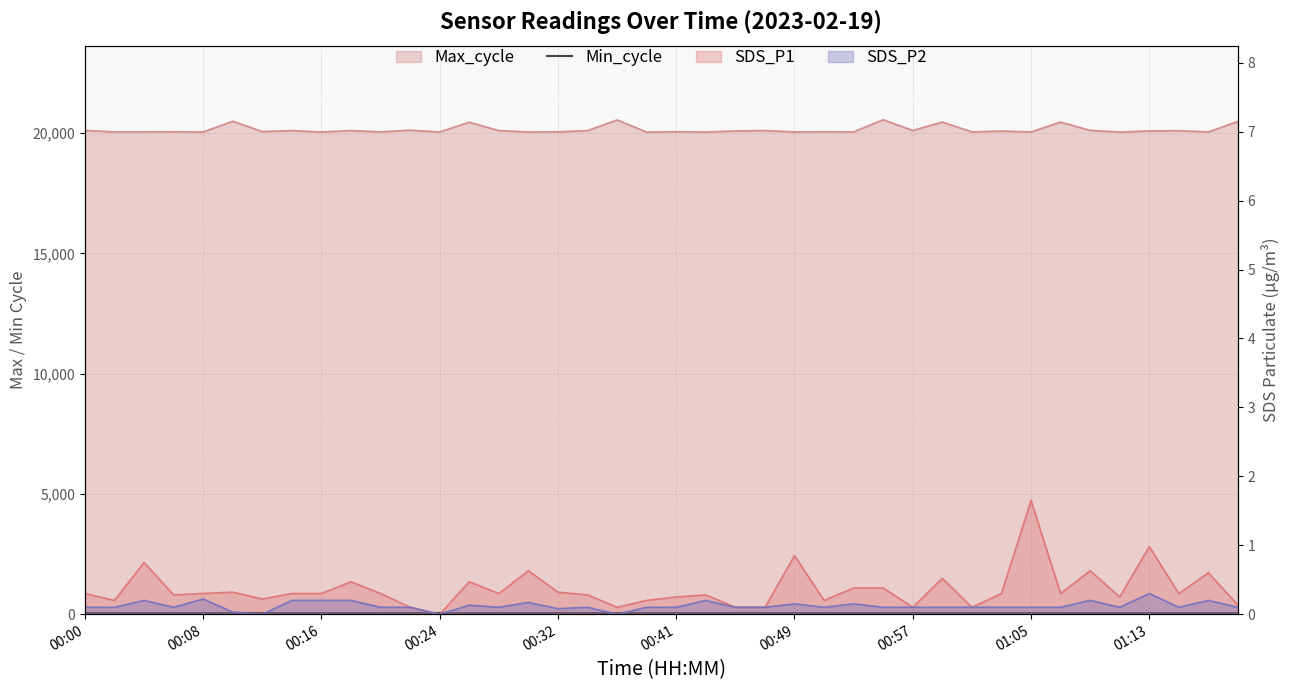

Reading left to right, extract all data points from this chart.

SDS_P1: 00:00=0.3	00:02=0.2	00:04=0.8	00:06=0.3	00:08=0.3	00:10=0.3	00:12=0.2	00:14=0.3	00:16=0.3	00:18=0.5	00:20=0.3	00:22=0.1	00:24=0.0	00:26=0.5	00:28=0.3	00:30=0.6	00:32=0.3	00:34=0.3	00:36=0.1	00:38=0.2	00:41=0.2	00:43=0.3	00:45=0.1	00:47=0.1	00:49=0.8	00:51=0.2	00:53=0.4	00:55=0.4	00:57=0.1	00:59=0.5	01:01=0.1	01:03=0.3	01:05=1.6	01:07=0.3	01:09=0.6	01:11=0.2	01:13=1.0	01:15=0.3	01:17=0.6	01:19=0.1
SDS_P2: 00:00=0.1	00:02=0.1	00:04=0.2	00:06=0.1	00:08=0.2	00:10=0.0	00:12=0.0	00:14=0.2	00:16=0.2	00:18=0.2	00:20=0.1	00:22=0.1	00:24=0.0	00:26=0.1	00:28=0.1	00:30=0.2	00:32=0.1	00:34=0.1	00:36=0.0	00:38=0.1	00:41=0.1	00:43=0.2	00:45=0.1	00:47=0.1	00:49=0.1	00:51=0.1	00:53=0.1	00:55=0.1	00:57=0.1	00:59=0.1	01:01=0.1	01:03=0.1	01:05=0.1	01:07=0.1	01:09=0.2	01:11=0.1	01:13=0.3	01:15=0.1	01:17=0.2	01:19=0.1
Max_cycle: 00:00=20116.0	00:02=20055.0	00:04=20056.0	00:06=20061.0	00:08=20050.0	00:10=20497.0	00:12=20068.0	00:14=20108.0	00:16=20050.0	00:18=20108.0	00:20=20054.0	00:22=20123.0	00:24=20050.0	00:26=20457.0	00:28=20107.0	00:30=20053.0	00:32=20057.0	00:34=20108.0	00:36=20551.0	00:38=20046.0	00:41=20061.0	00:43=20050.0	00:45=20093.0	00:47=20109.0	00:49=20054.0	00:51=20058.0	00:53=20054.0	00:55=20560.0	00:57=20113.0	00:59=20464.0	01:01=20054.0	01:03=20088.0	01:05=20053.0	01:07=20461.0	01:09=20117.0	01:11=20049.0	01:13=20093.0	01:15=20104.0	01:17=20053.0	01:19=20489.0